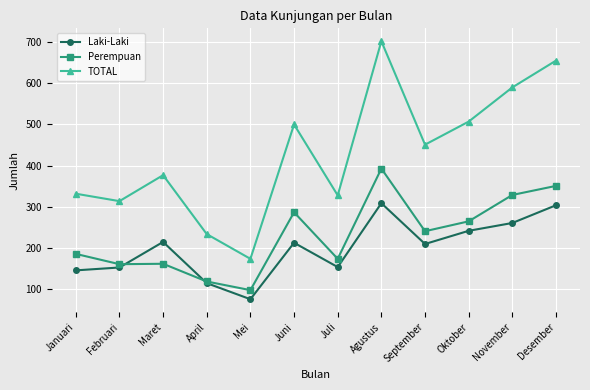

How many interior local valleys does the TOTAL series have?

4